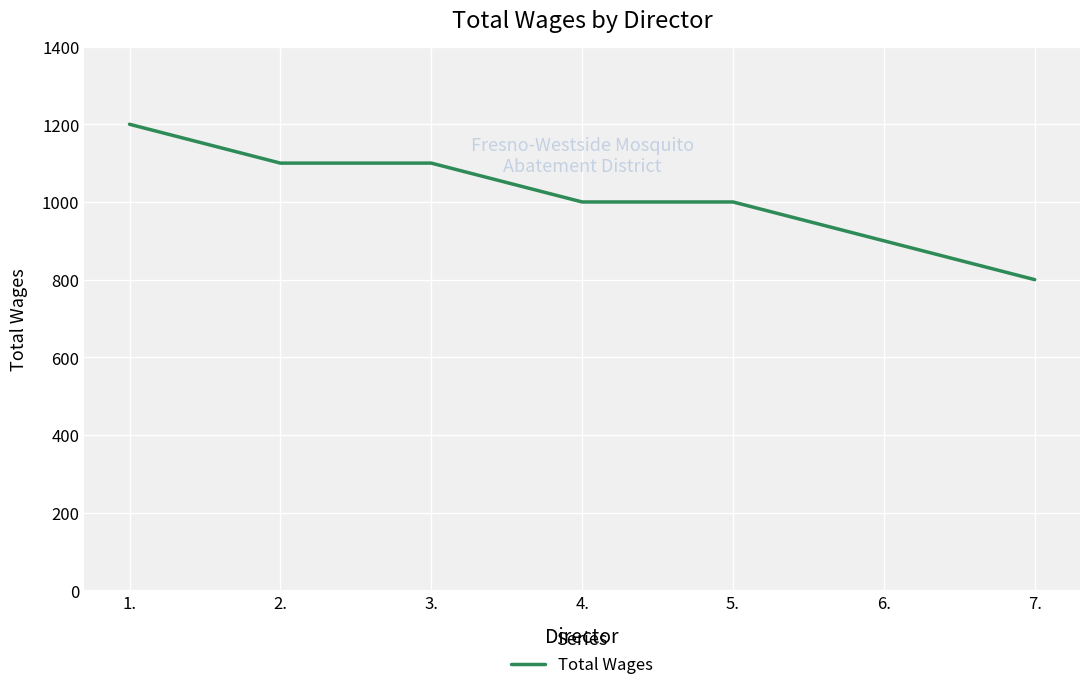

What is the change in value from 3. to 6.?

-200